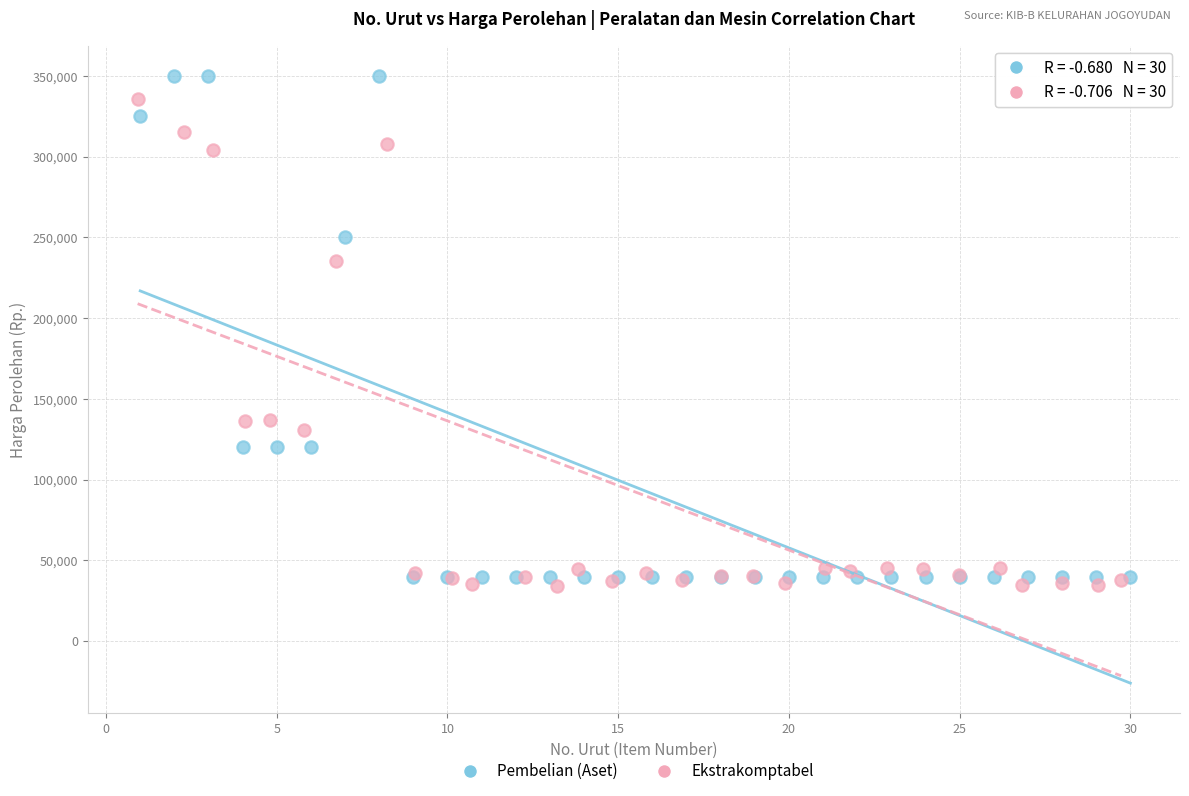

Which series reaches the maximum Y coordinate?

Pembelian (Aset)